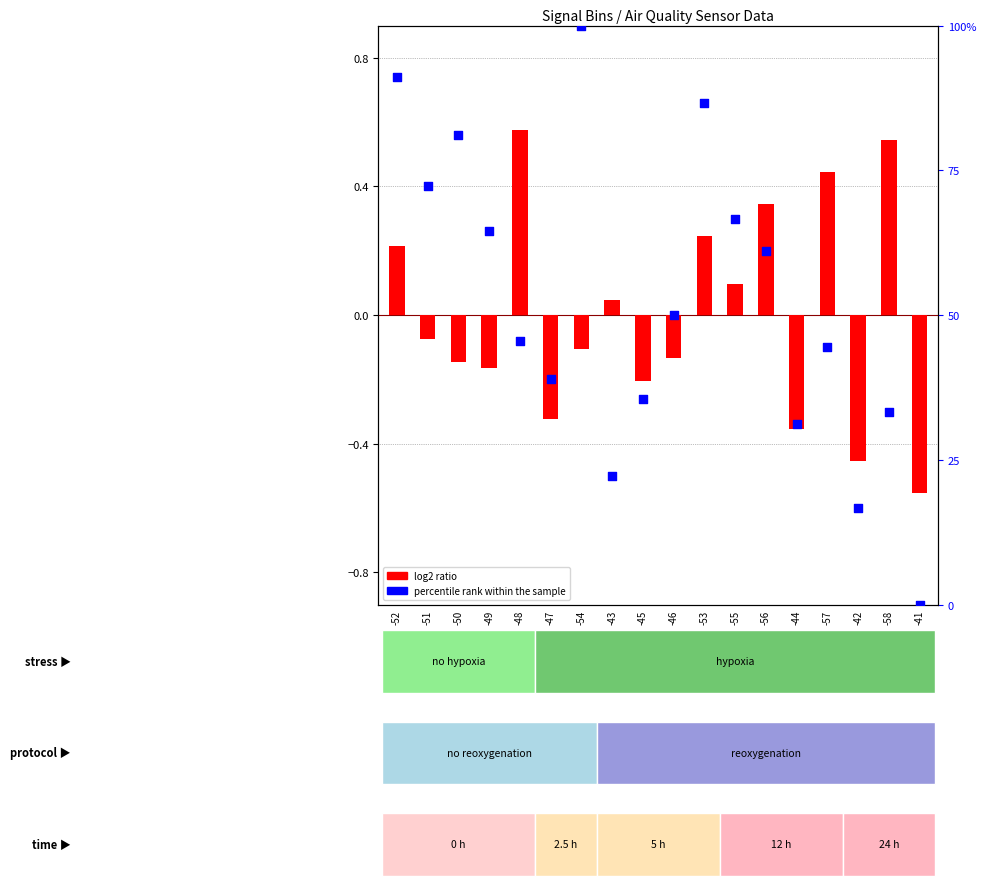

What is the total value across all series at -55?

66.8